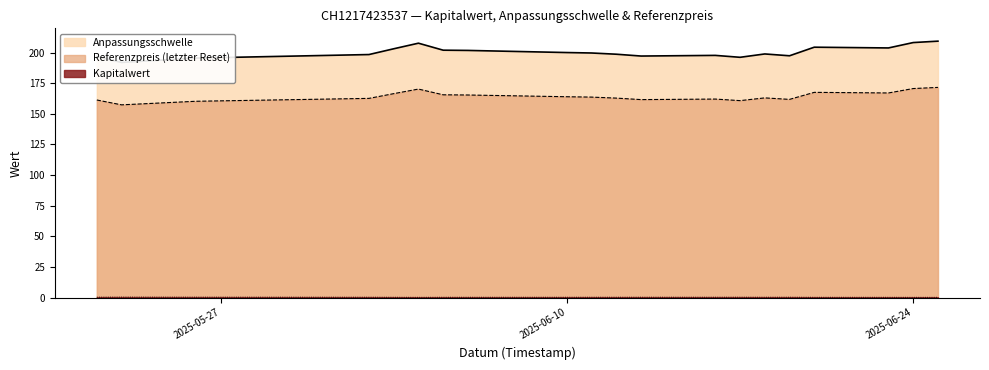

What position from the right is 2025-06-12?

11